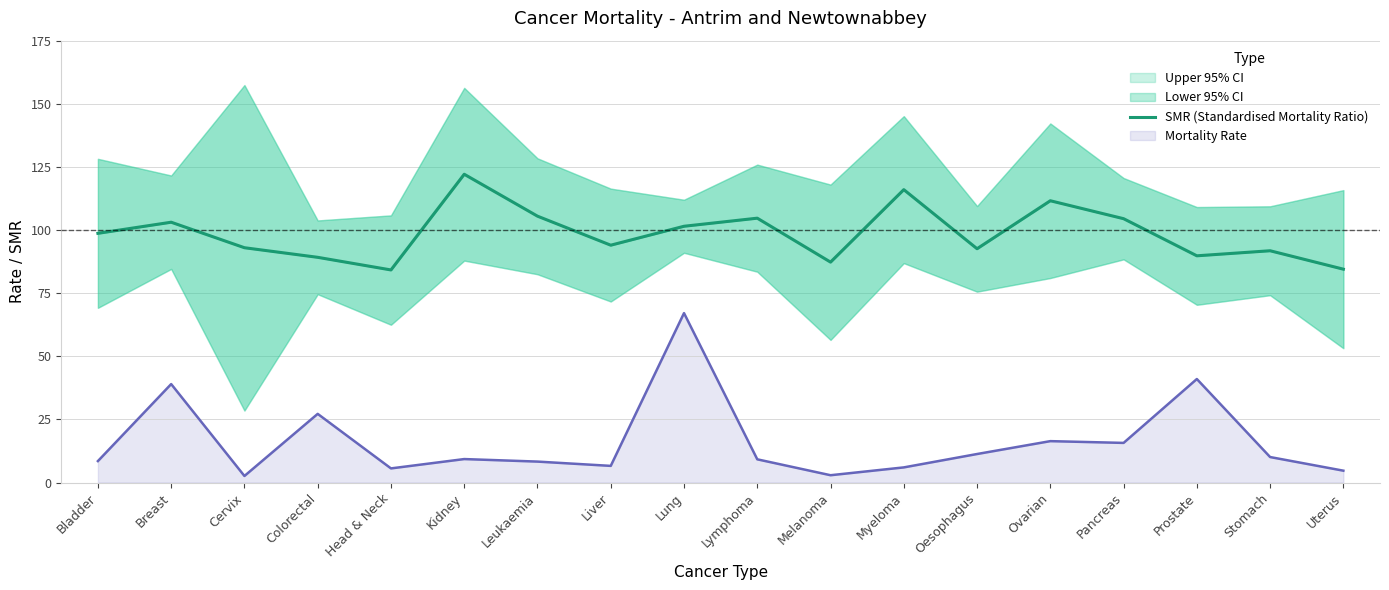

Is it true that Mortality Rate equals 6.6 at Liver?

True